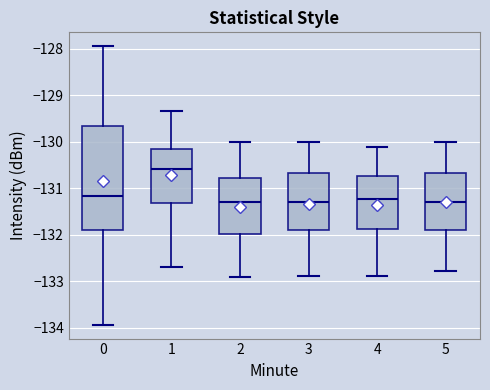

Which box's median line is the highest?

1